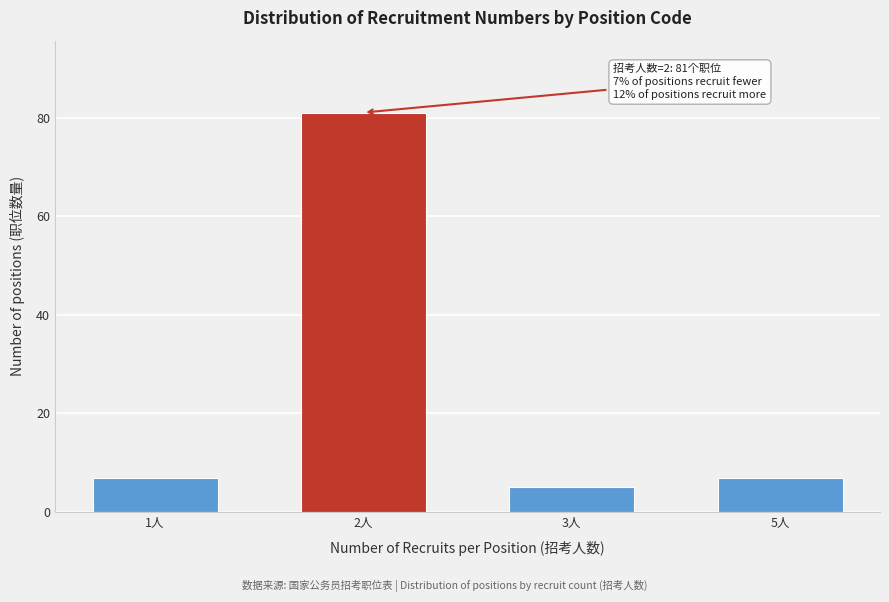

Reading left to right, list all the values displayed in this chart.

7	81	5	7